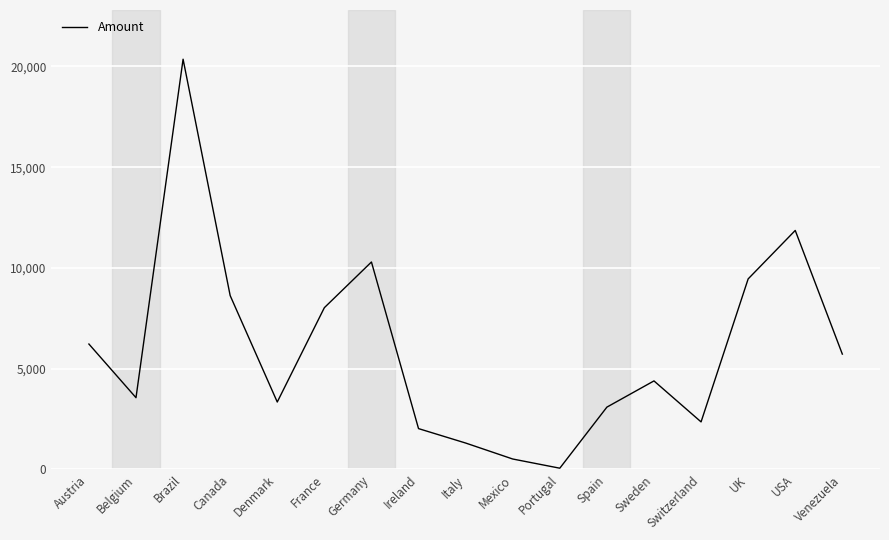

Which has a higher value, Venezuela or Mexico?

Venezuela